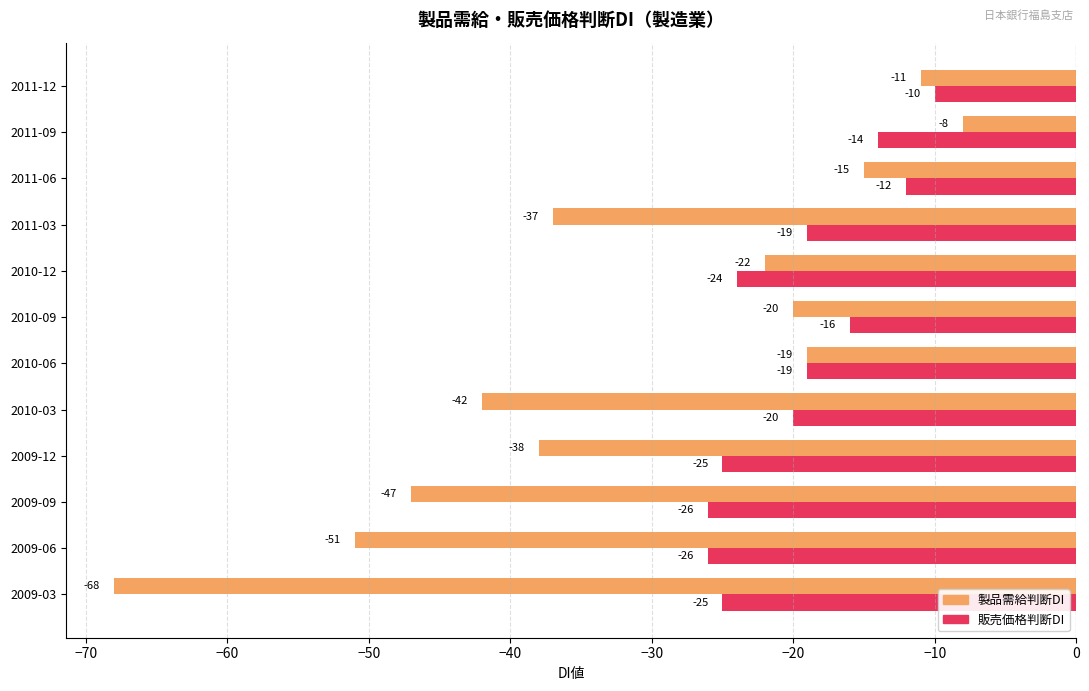

Rank the series by their maximum value, from lowest to highest.

販売価格判断DI, 製品需給判断DI